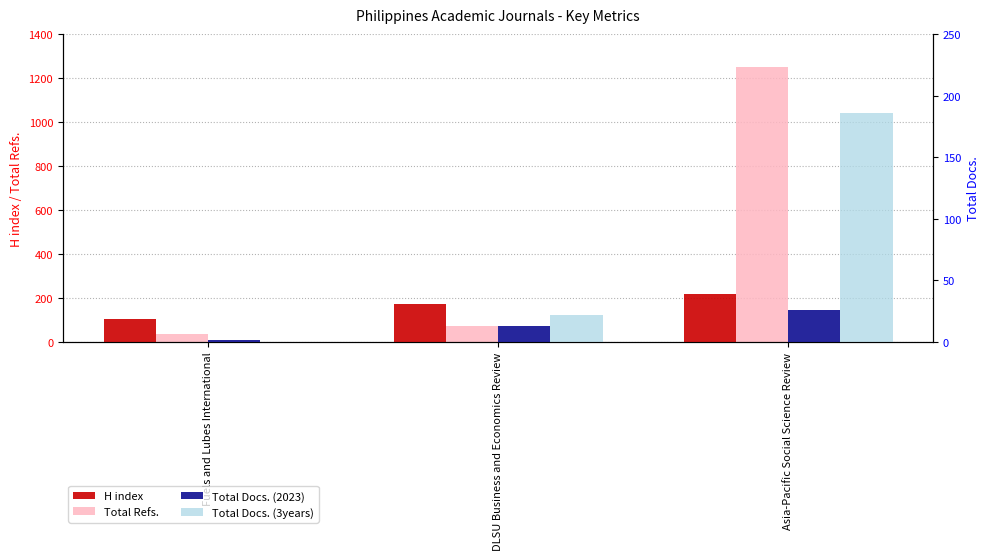

What is the average value of the Total Docs. (2023) series?

14